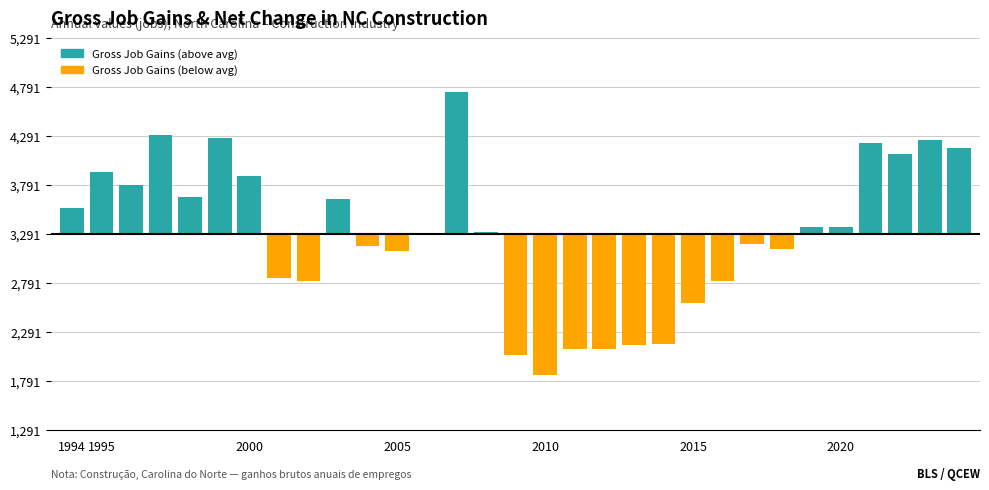

List the labels in order of value, largest first.

2007, 1997, 1999, 2023, 2021, 2024, 2022, 1995, 2000, 1996, 1998, 2003, 1994, 2020, 2019, 2008, 2006, 2017, 2004, 2018, 2005, 2001, 2002, 2016, 2015, 2014, 2013, 2011, 2012, 2009, 2010